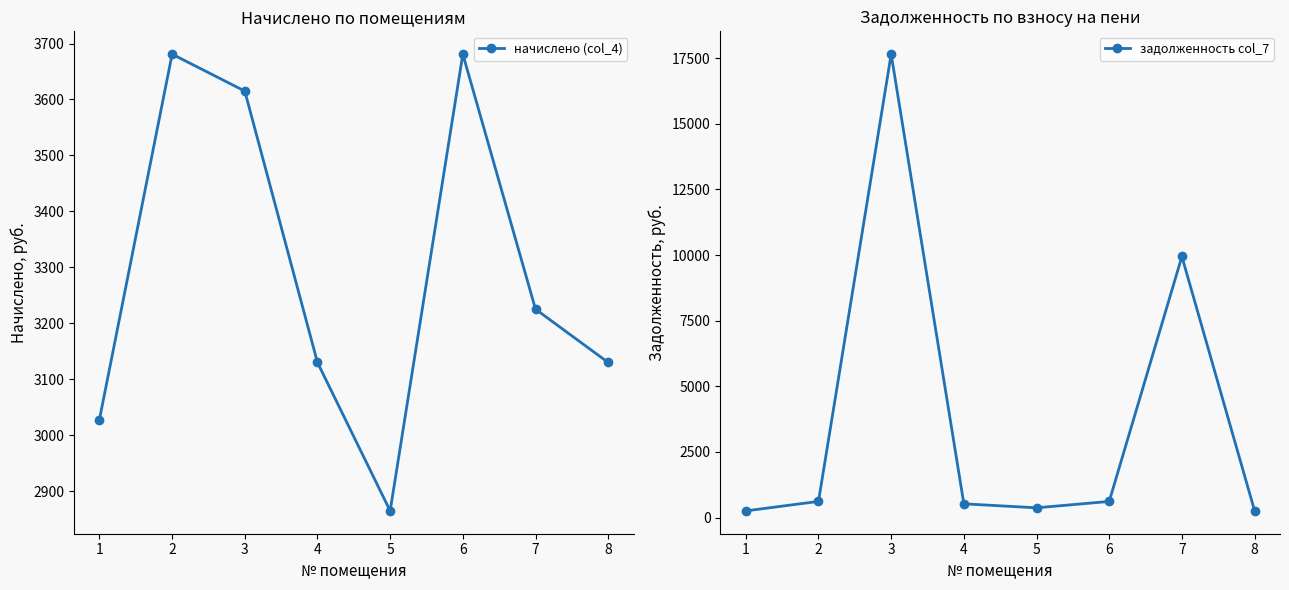

Rank the series by their maximum value, from highest to lowest.

задолженность col_7, начислено (col_4)